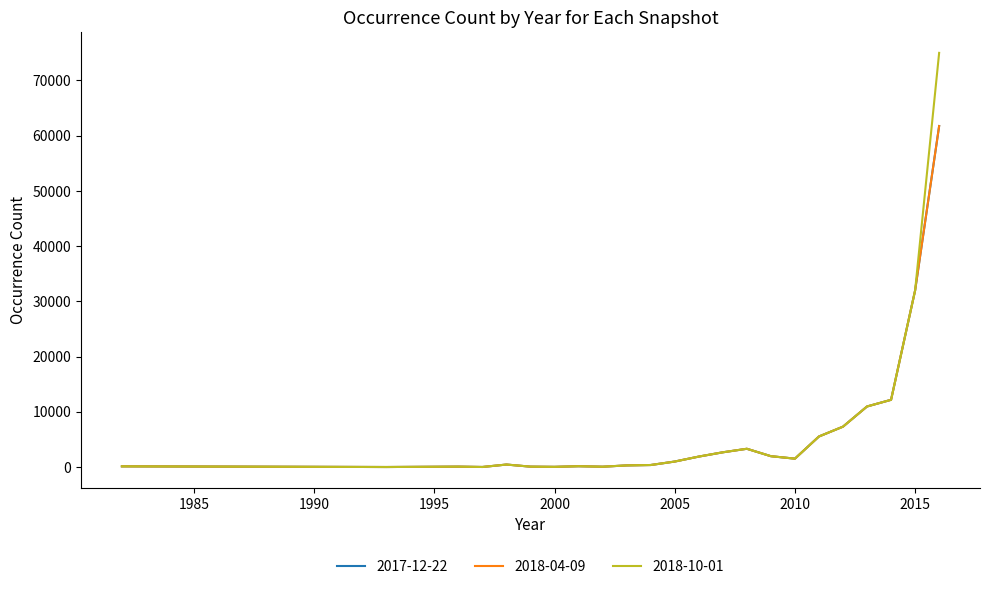

How many lines are shown in the chart?

3